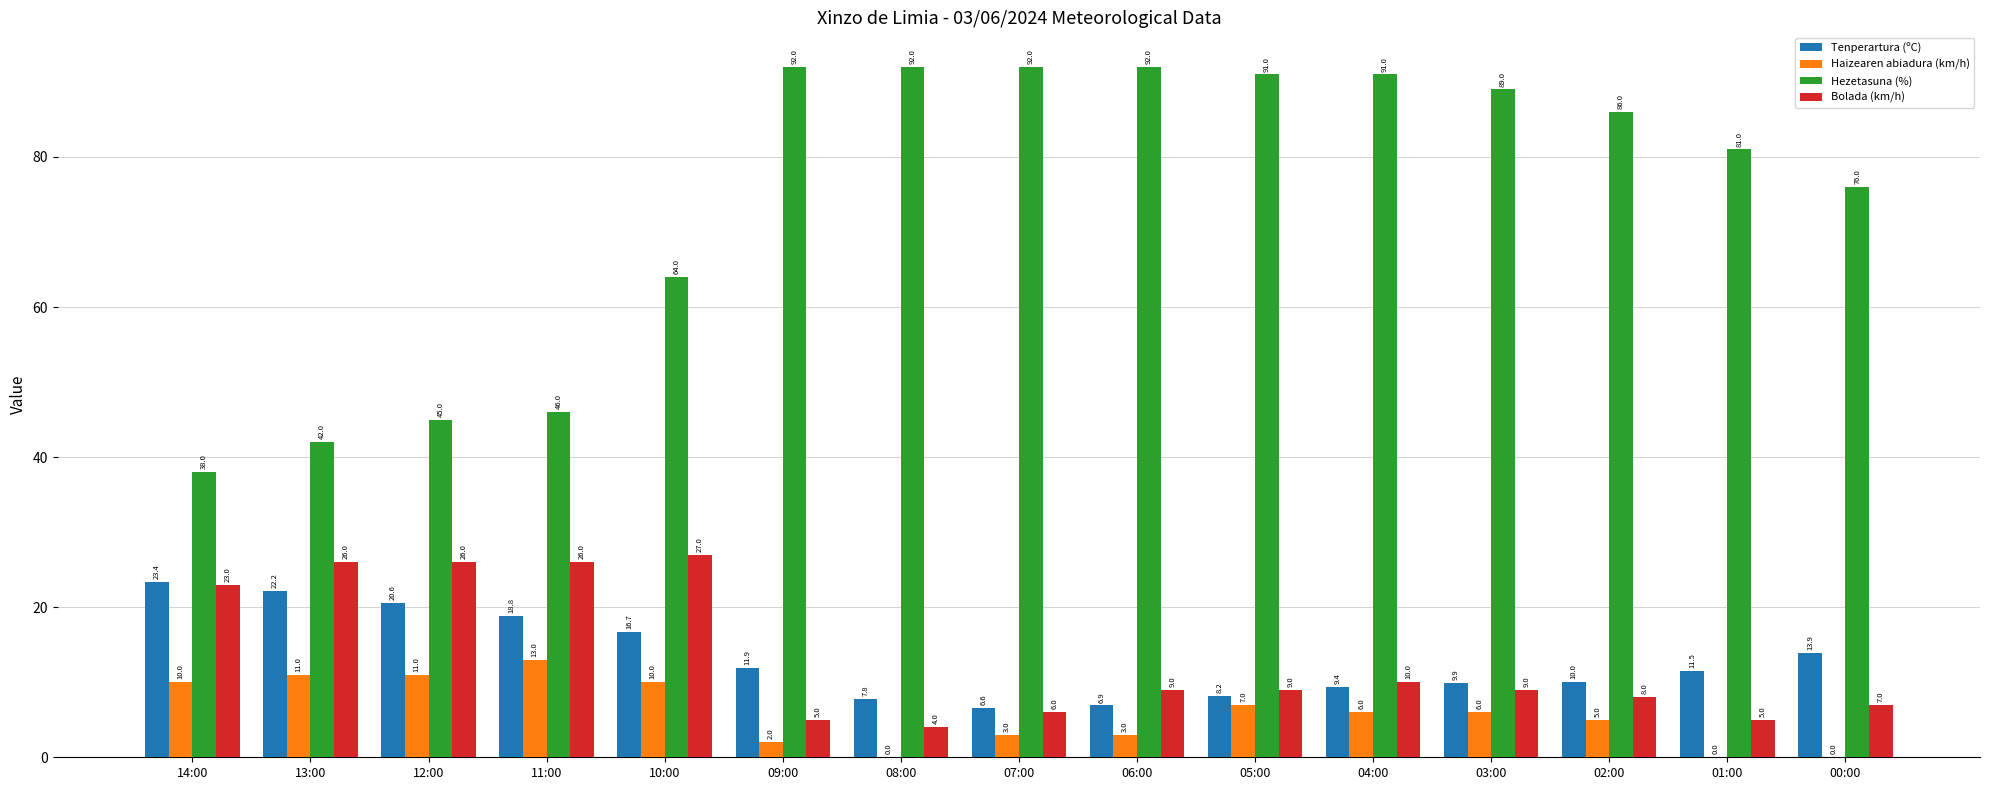

Is it true that Tenperartura (ºC) equals 26.9 at 10:00?

False